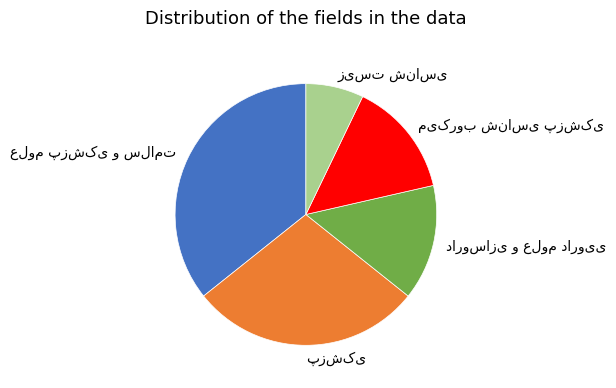

Is there any slice that represents more than half of the pie?

No